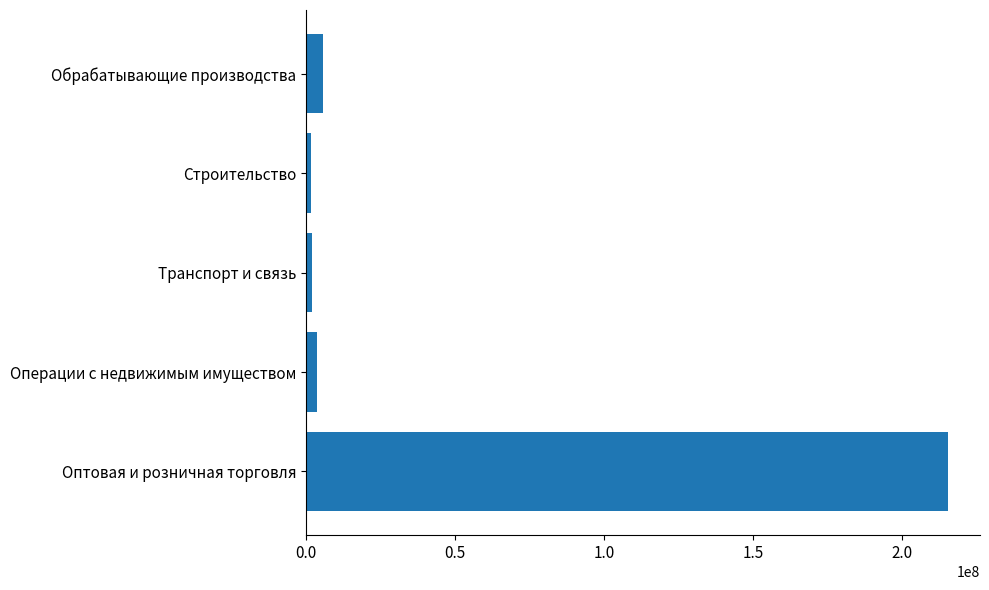

What is the difference between the maximum and minimum values?

213465880.8